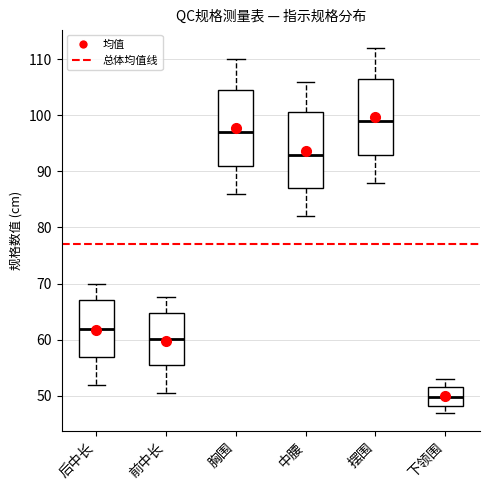

Which box has the highest median line?

摆围